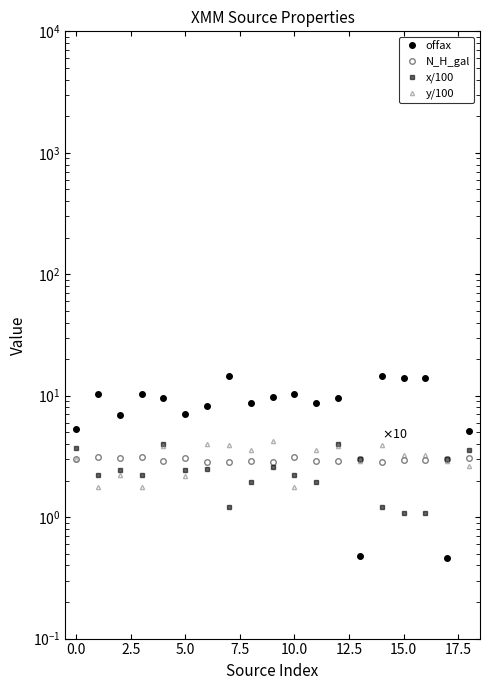

The value of x/100 at 0.0 is 4.0. True or false?

False